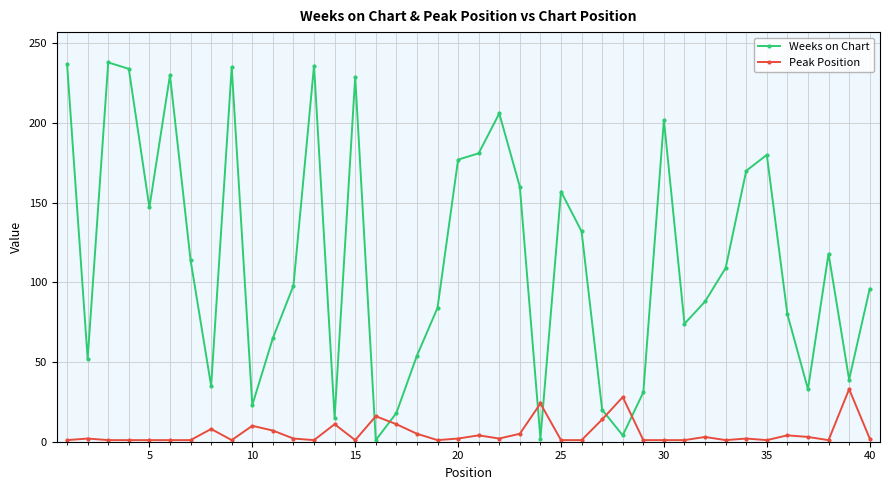

List the series in order of their overall mean, lowest first.

Peak Position, Weeks on Chart